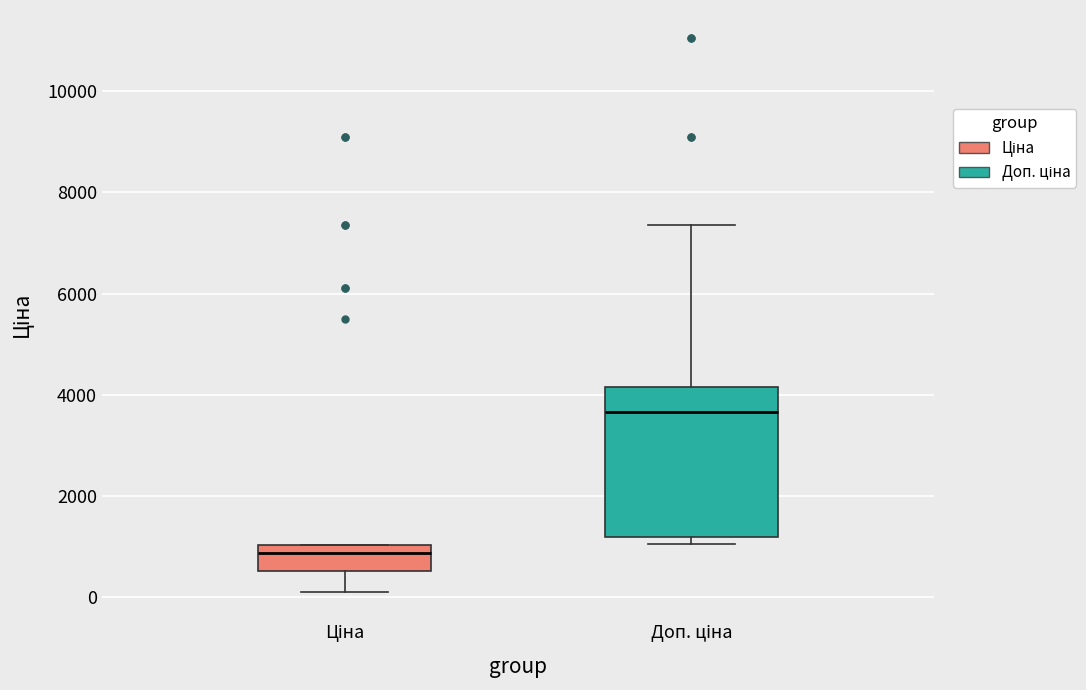

Comparing the boxes themselves (not the whiskers), which one is the tallest?

Доп. ціна